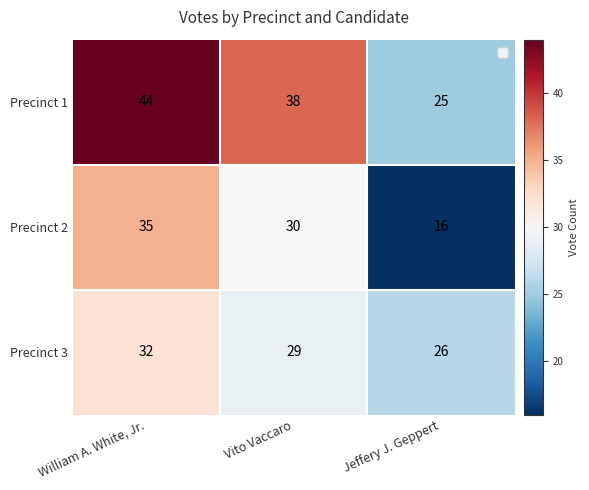

What is the difference between the maximum and minimum values in the Precinct 2 series?

19